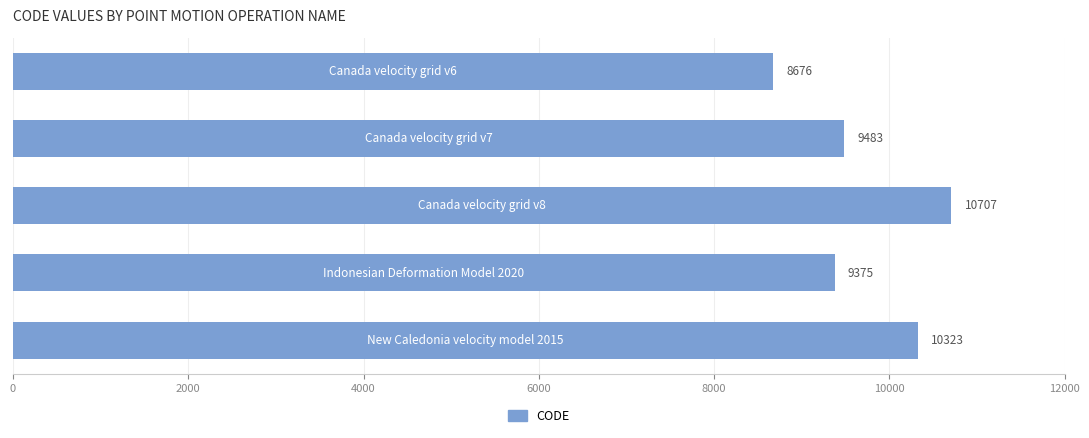

What is the minimum value shown in the chart?

8676